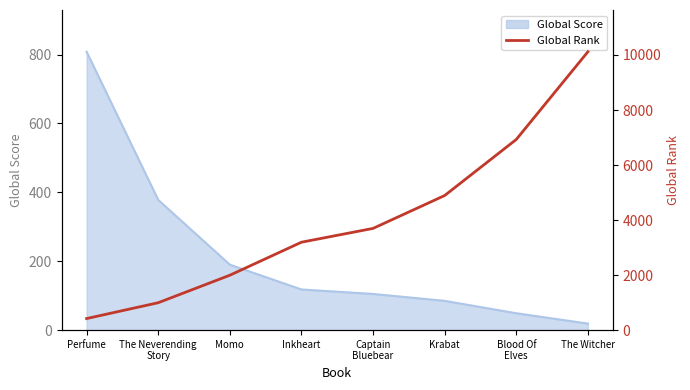

Is it true that the value at Momo is 1995?

True